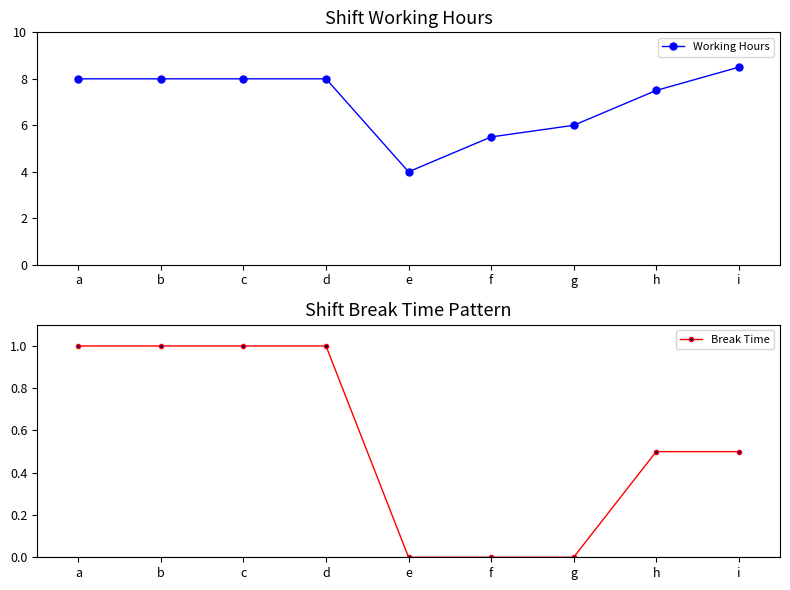

What is the total value across all series at c?

9.0